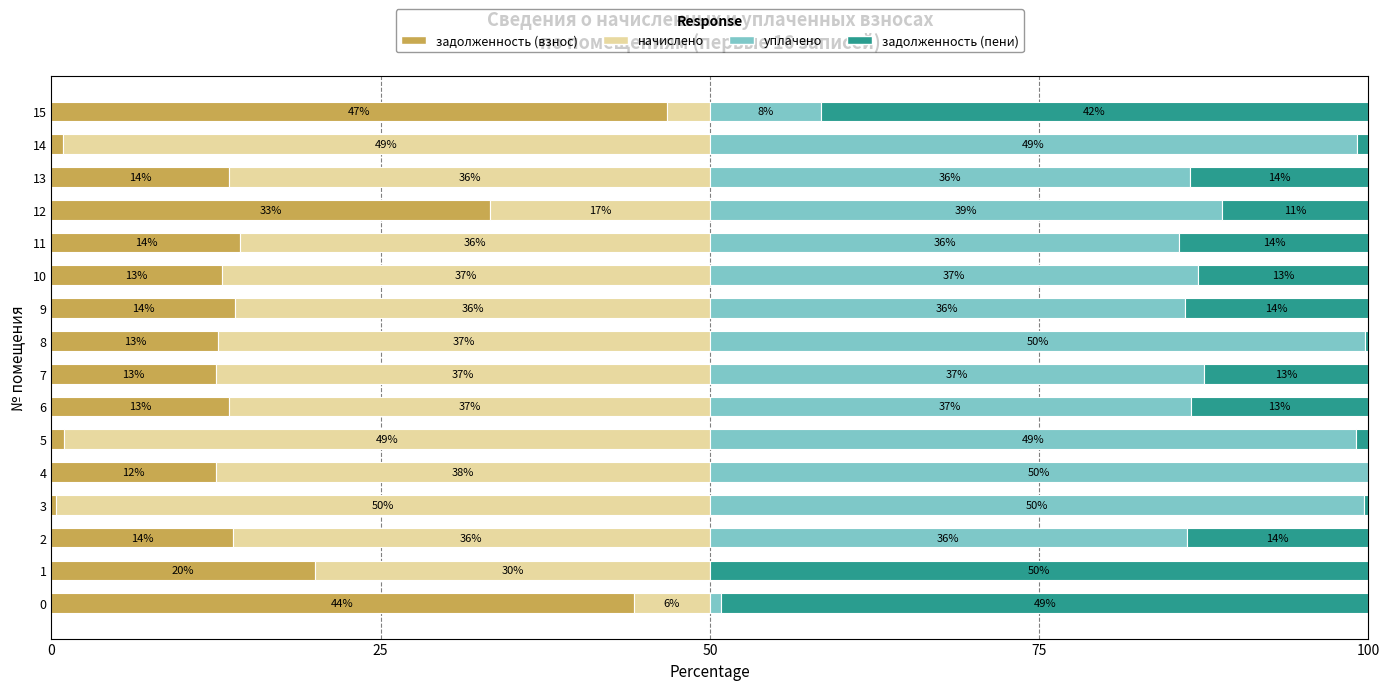

Is it true that задолженность (взнос) equals 44.2 at 0?

True